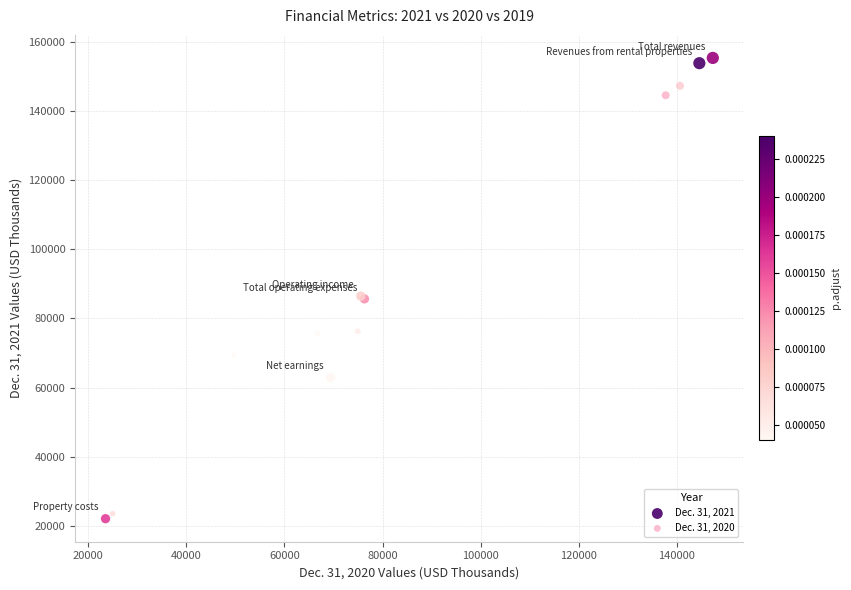

Which series reaches the maximum Y coordinate?

Dec. 31, 2021